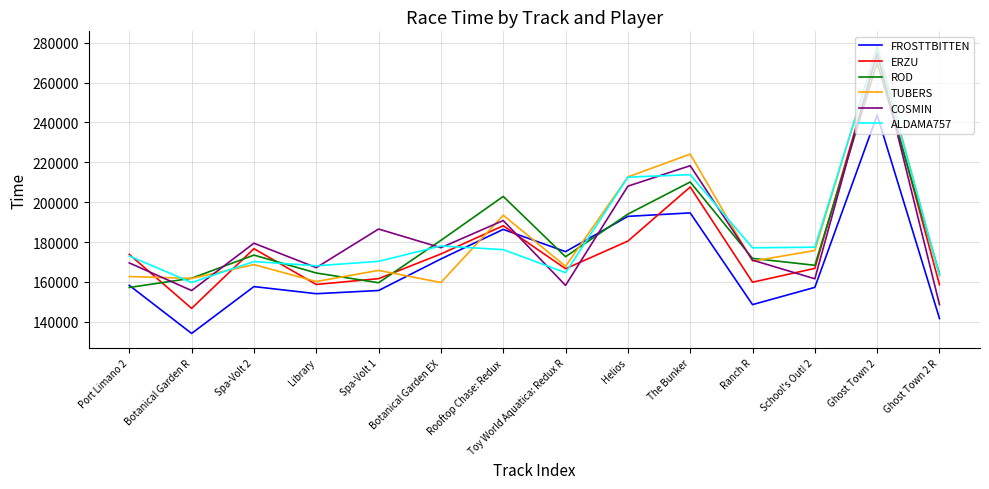

True or false: COSMIN has a value of 148601 at Ghost Town 2 R.

True